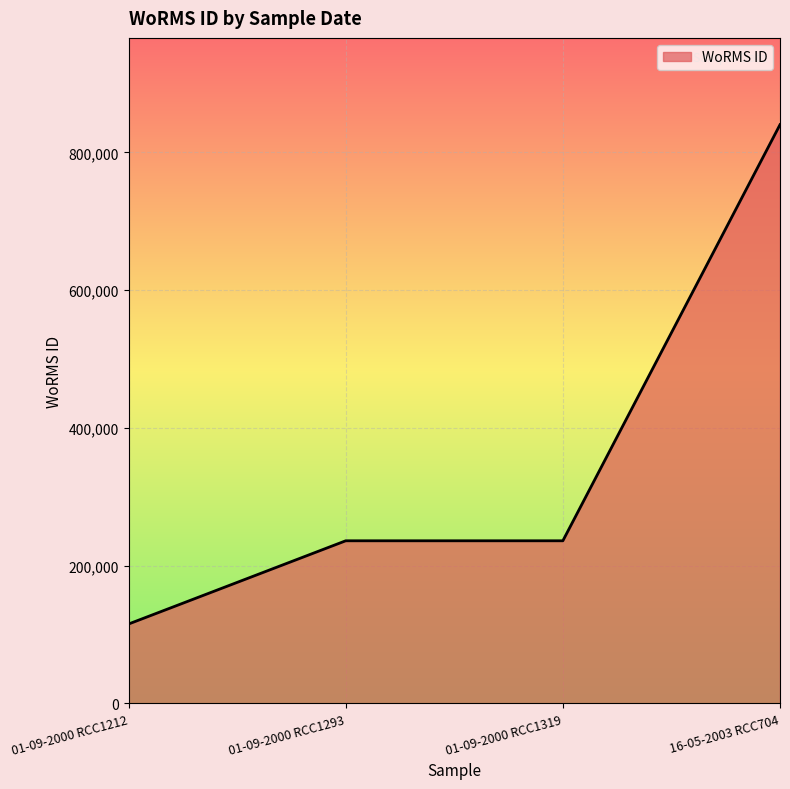

What is the average value?

356781